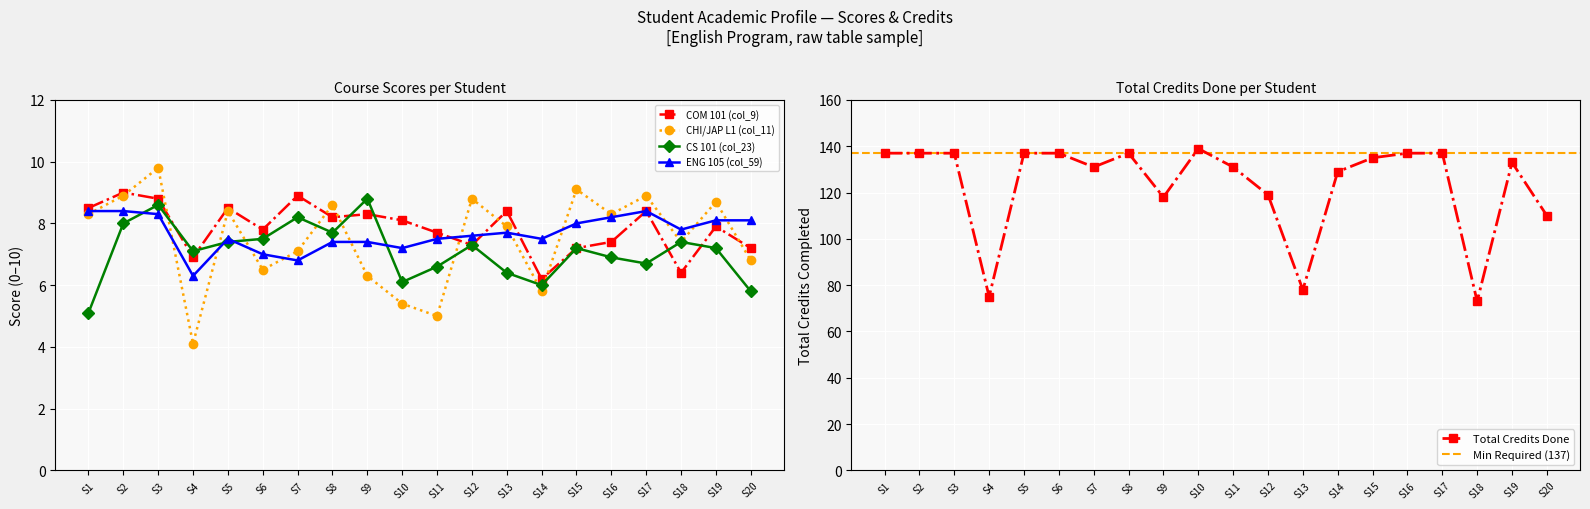

True or false: CHI/JAP L1 (col_11) and Total Credits Done intersect in this chart.

False